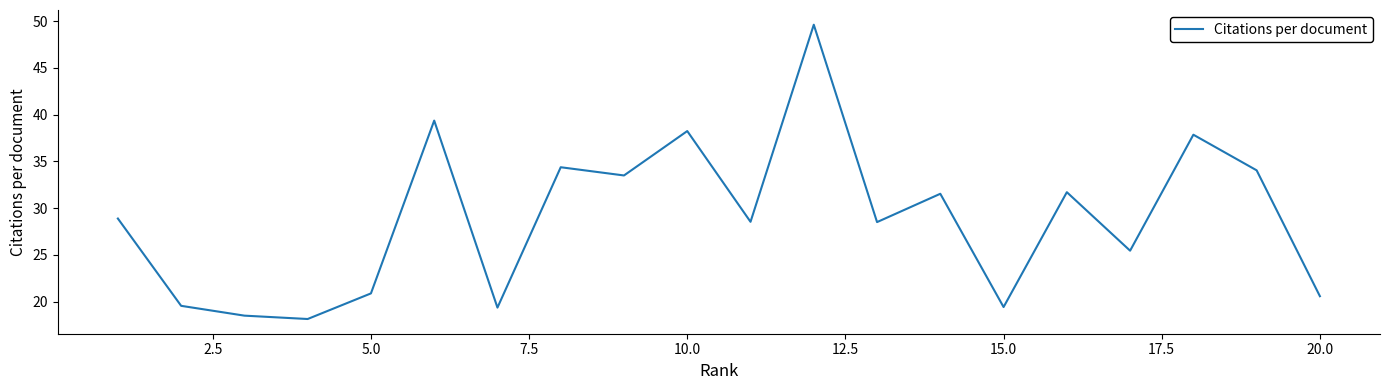

How many series are shown in this chart?

1